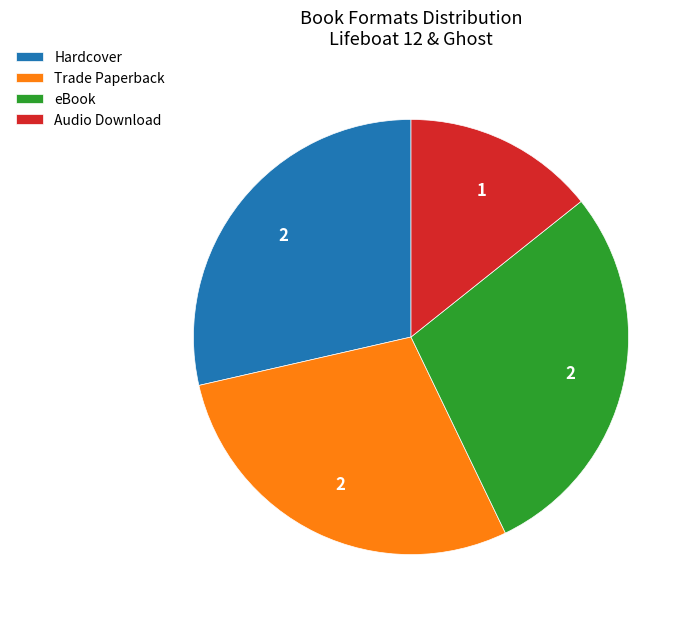

What is the smallest slice in the pie chart?

Audio Download